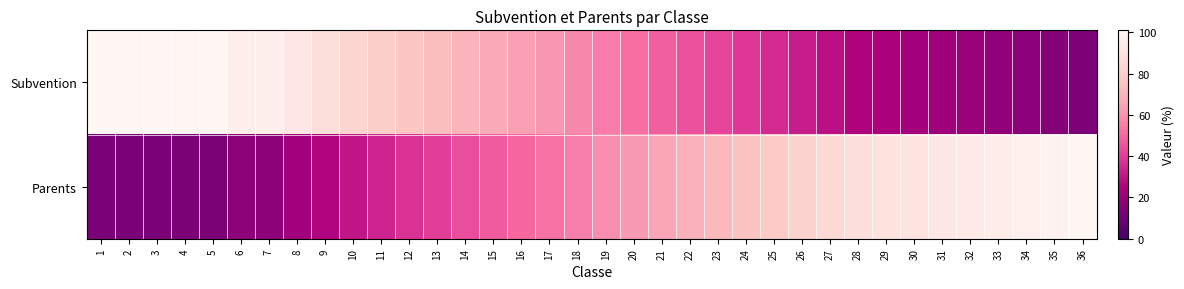

Reading right to left, list all the values displayed in this chart.

Subvention: 36=13.8	35=15.4	34=17.0	33=18.6	32=20.2	31=21.4	30=23.0	29=24.6	28=25.7	27=28.9	26=32.2	25=35.5	24=38.7	23=42.0	22=45.2	21=48.5	20=51.8	19=55.0	18=58.2	17=61.5	16=63.7	15=67.0	14=70.2	13=73.5	12=76.8	11=80.0	10=83.2	9=87.6	8=91.9	7=96.2	6=96.2	5=100.6	4=100.6	3=101.0	2=101.0	1=101.0
Parents: 36=100.2	35=98.6	34=97.0	33=95.3	32=93.8	31=92.7	30=91.0	29=89.4	28=88.3	27=85.0	26=81.8	25=78.5	24=75.3	23=72.0	22=68.8	21=65.5	20=62.2	19=59.0	18=55.8	17=52.5	16=50.3	15=47.0	14=43.8	13=40.5	12=37.2	11=34.0	10=30.8	9=26.4	8=22.1	7=17.8	6=17.8	5=13.4	4=13.4	3=13.0	2=13.0	1=13.0